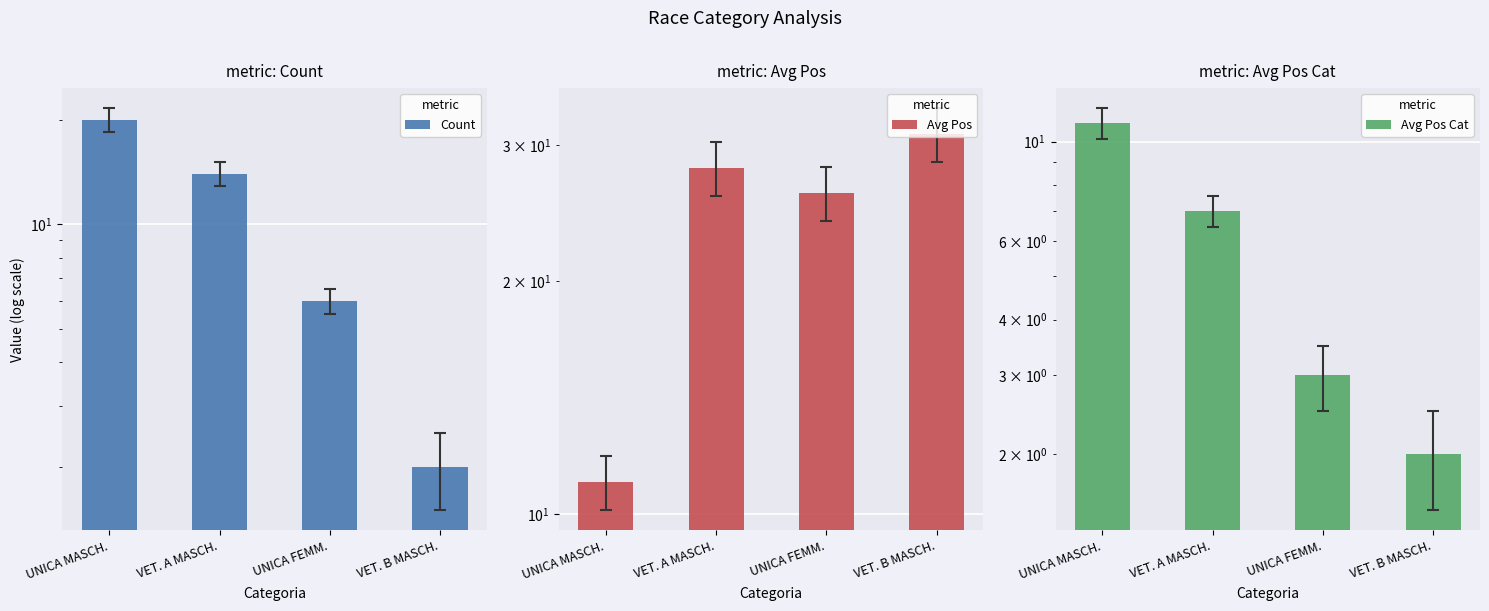

List the series in order of their overall mean, highest first.

Avg Pos, Count, Avg Pos Cat